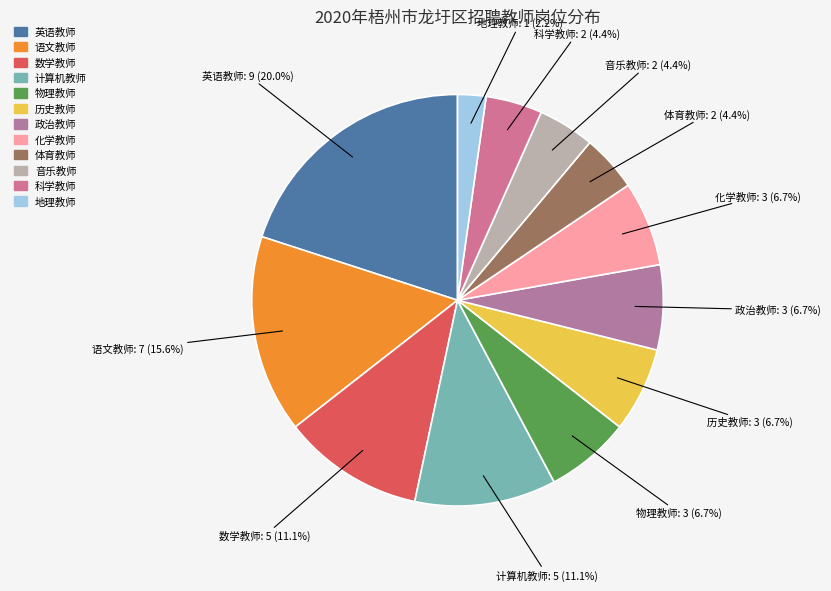

To the nearest percent, what is the combined percentage of 英语教师 and 科学教师?

24%